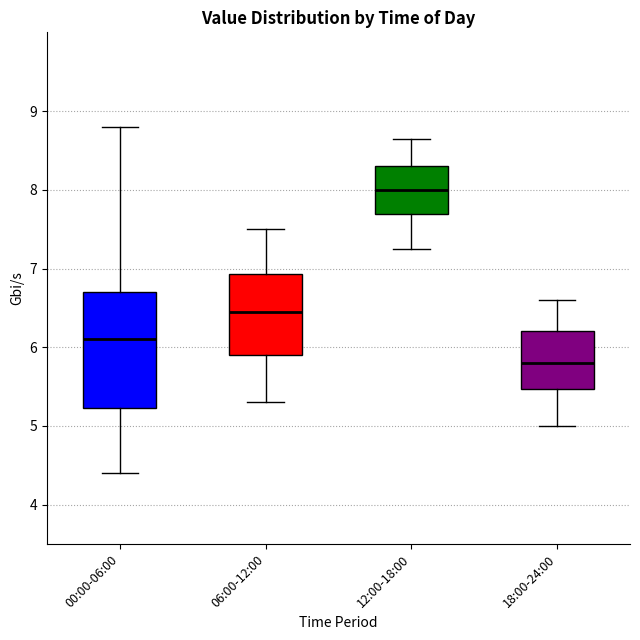

Where is the upper edge of the box for 06:00-12:00 on the y-axis? The values are not printed on the chart, so give them approximately, as read against the axis.

6.9